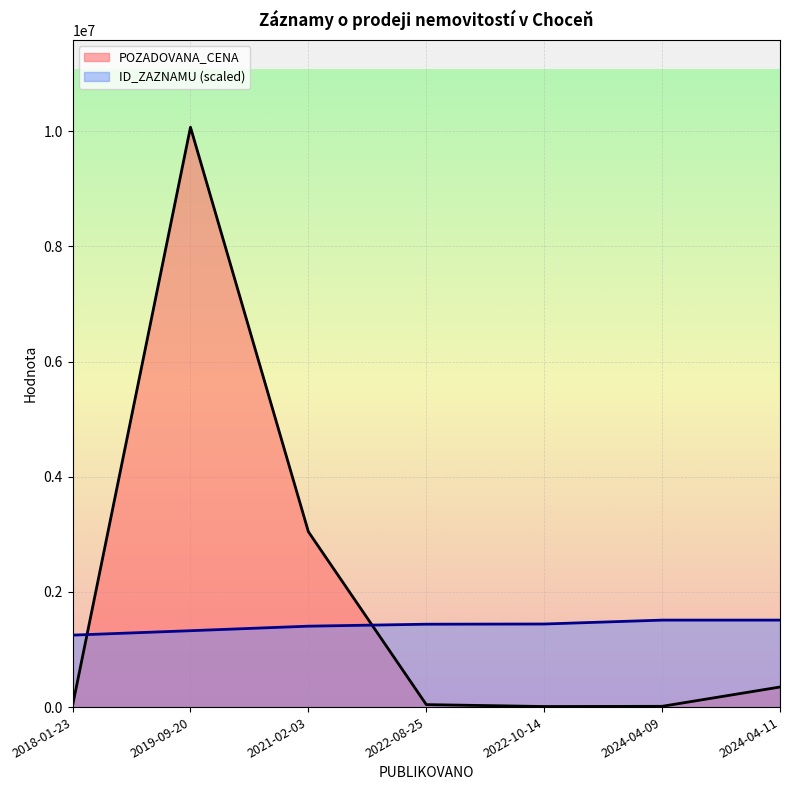

What is the smallest value displayed?

10000.0